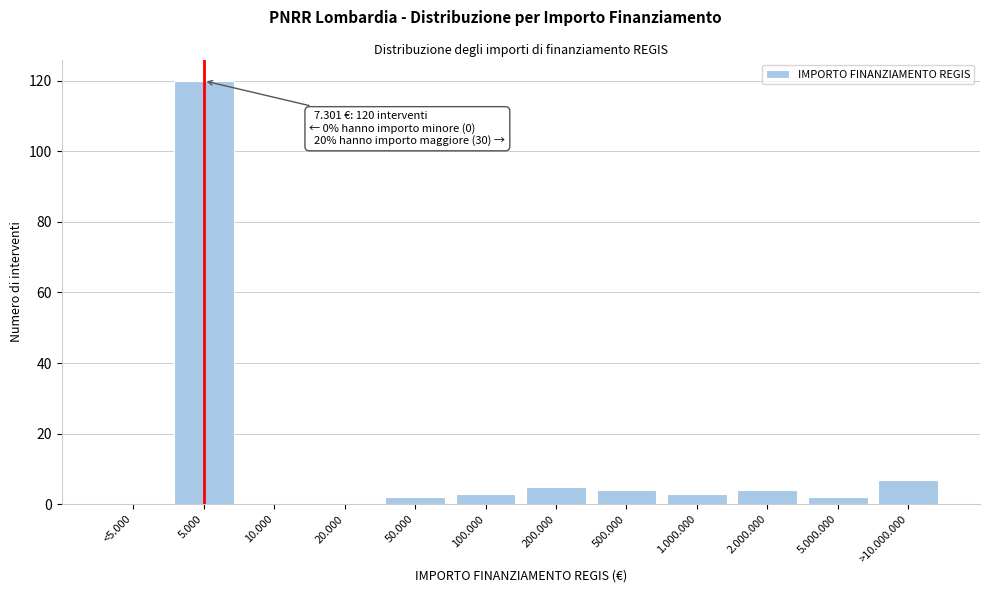

Reading left to right, transcribe all the data shown in this chart.

<5.000=0	5.000=120	10.000=0	20.000=0	50.000=2	100.000=3	200.000=5	500.000=4	1.000.000=3	2.000.000=4	5.000.000=2	>10.000.000=7